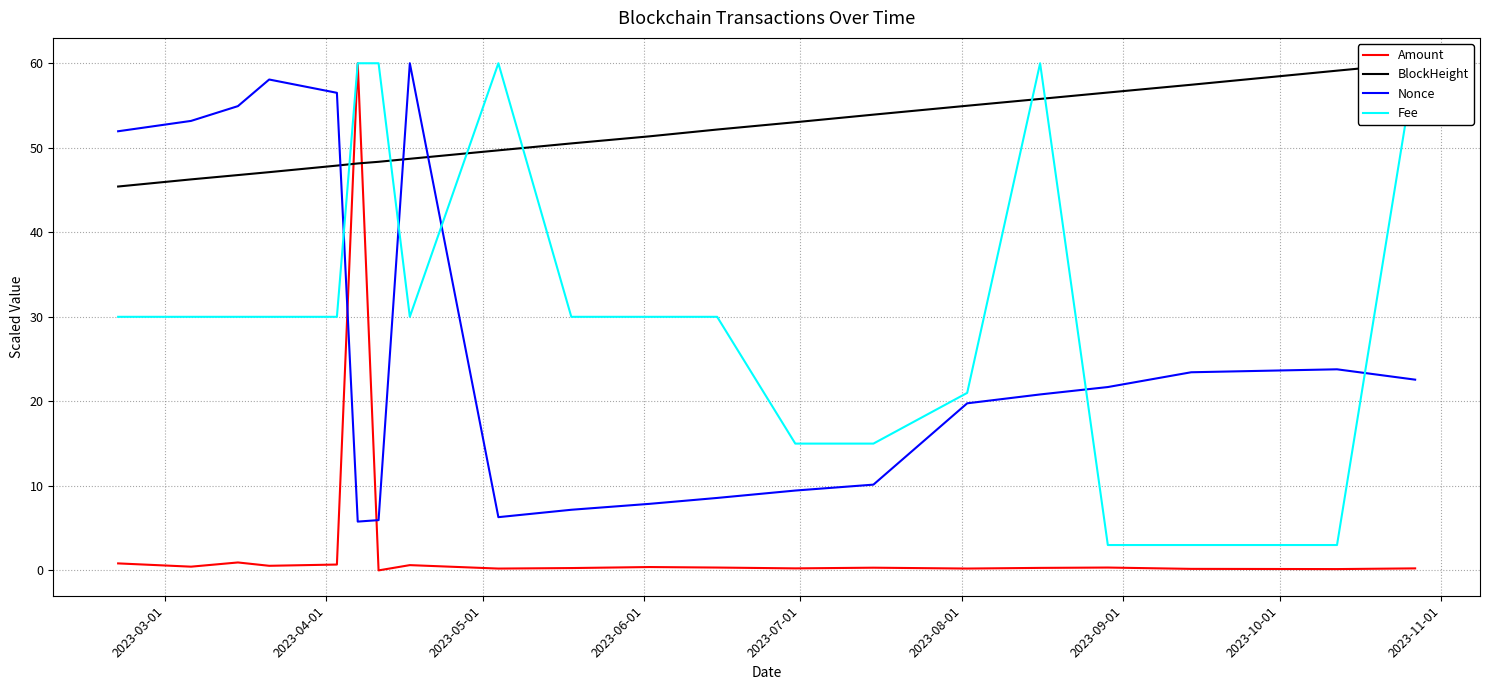

True or false: Amount and Nonce cross at least once.

True